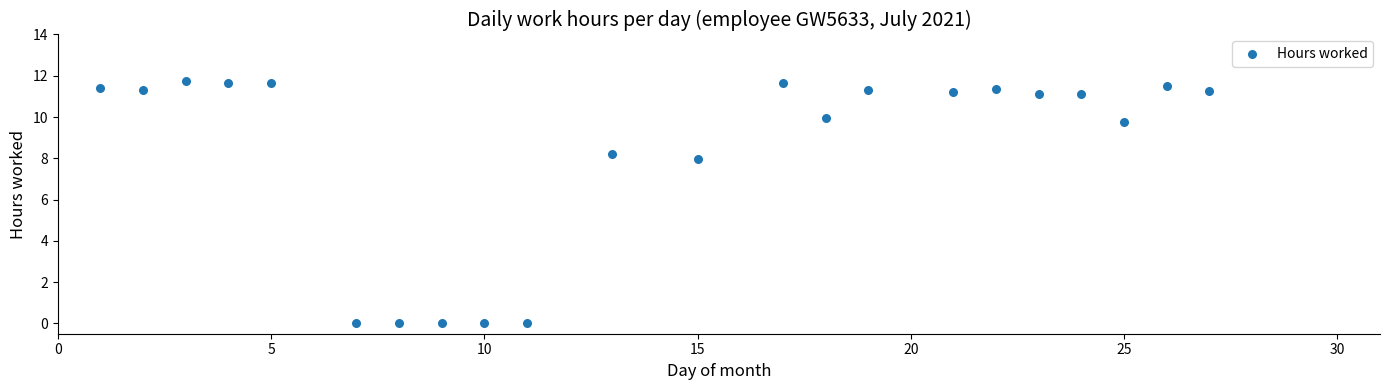

What is the range of Y values (max minus min)?

11.7